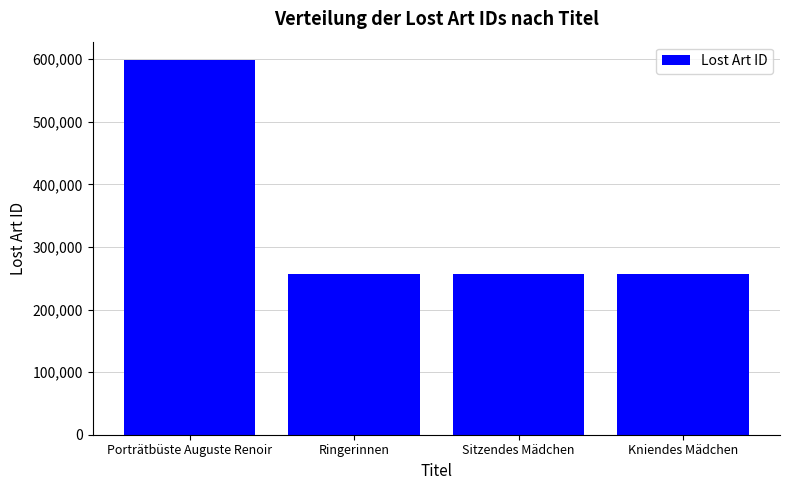

What is the difference between the values at Ringerinnen and Porträtbüste Auguste Renoir?

341480